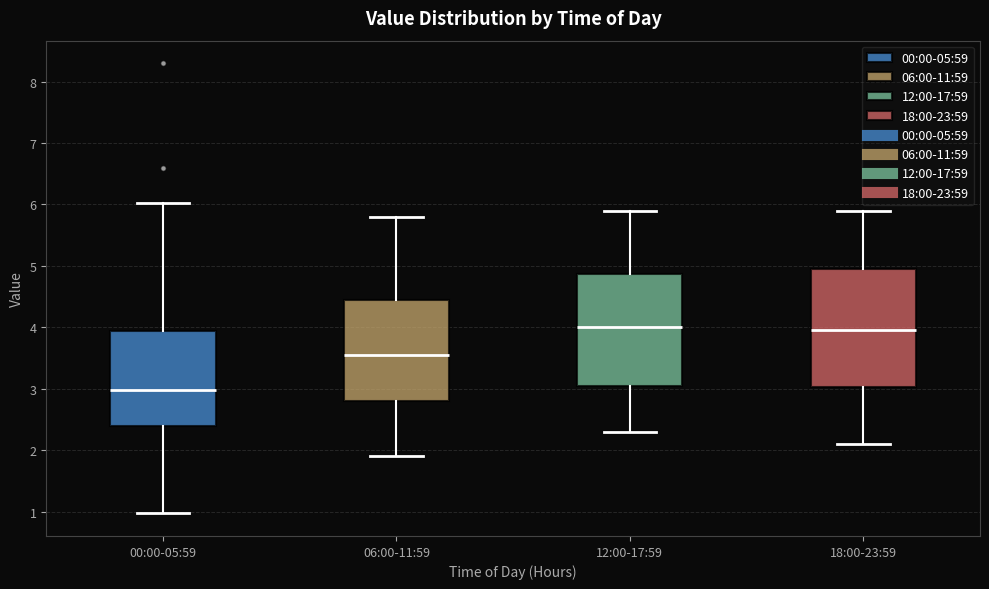

Which box has the lowest median line?

00:00-05:59